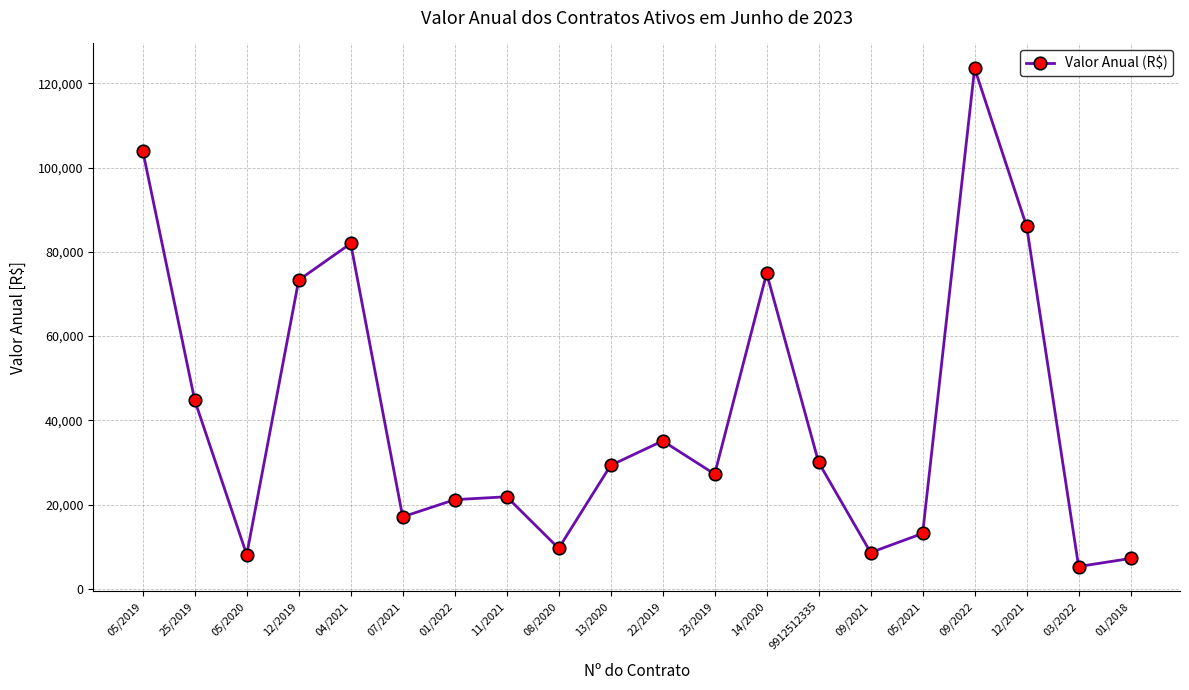

What is the value of the 2nd point from the left?

44763.0